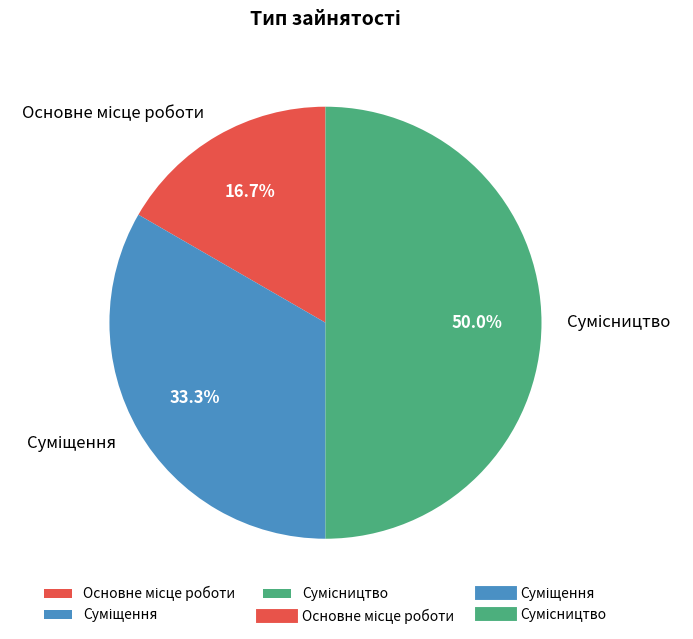

Does Основне місце роботи account for over 50% of the chart?

No